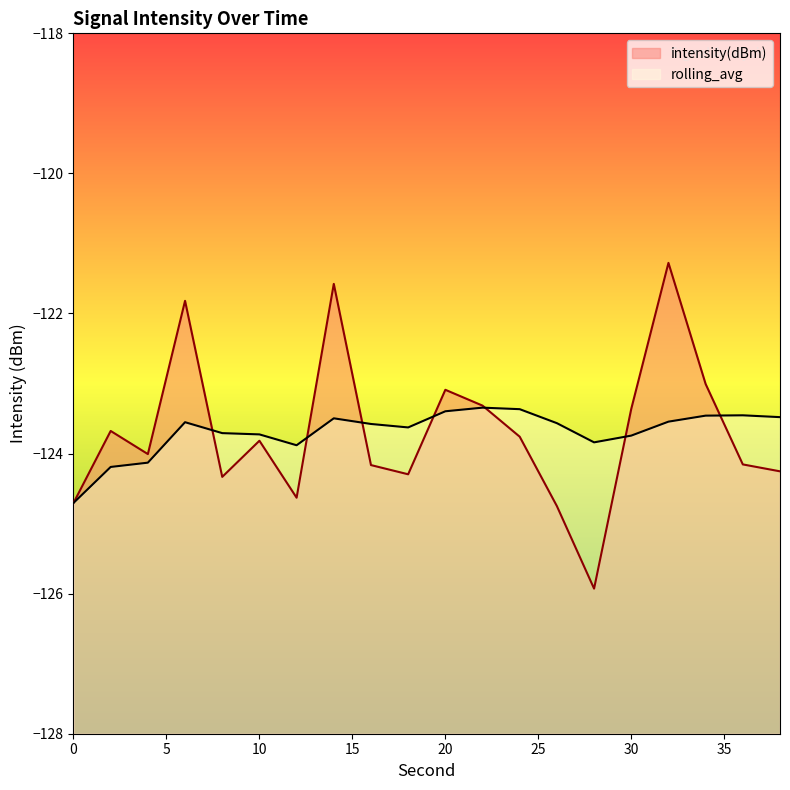

Between which two adjacent categories do rolling_avg and intensity(dBm) first intersect?

6 and 8